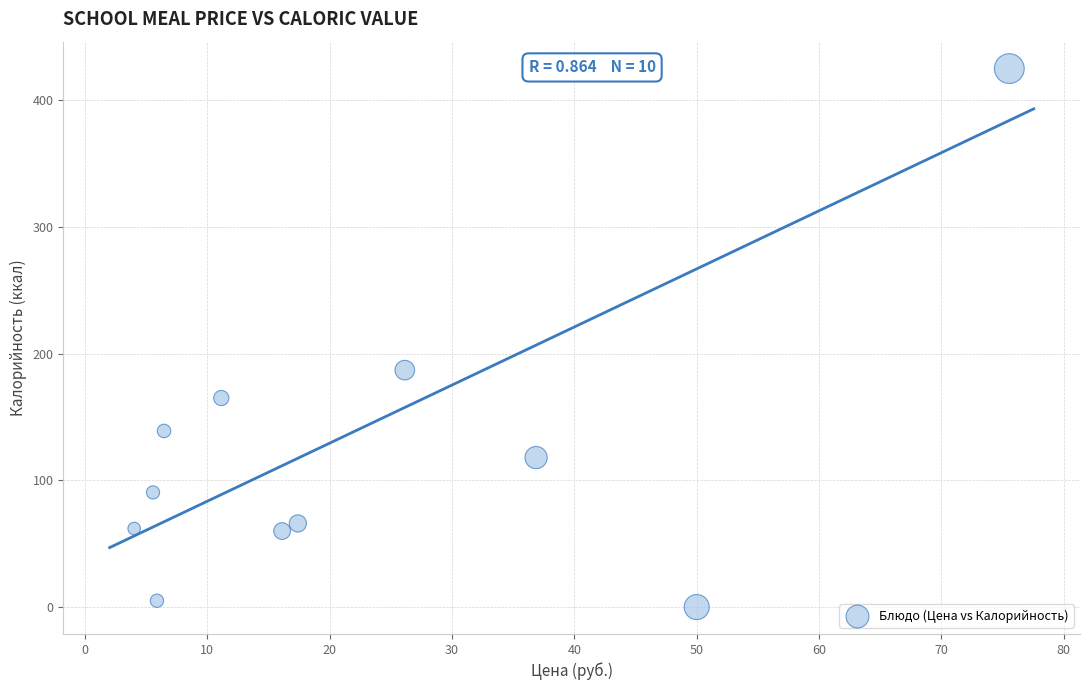

What is the range of X values (max minus min)?

71.5